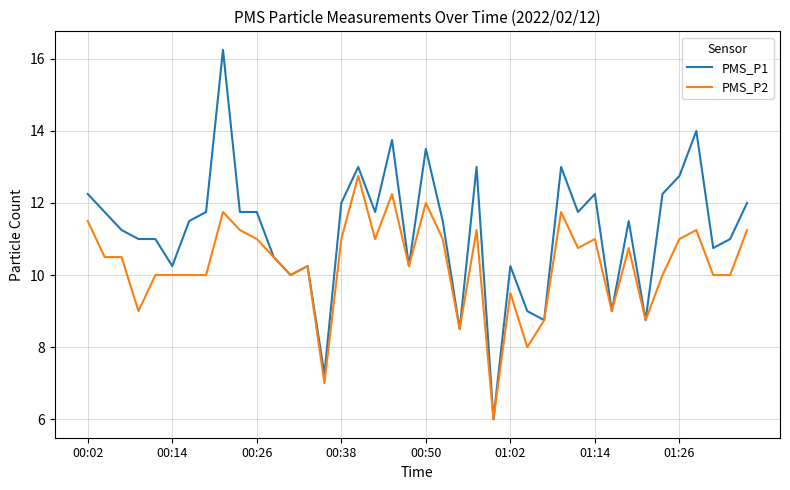

Which series has the widest spread of values?

PMS_P1